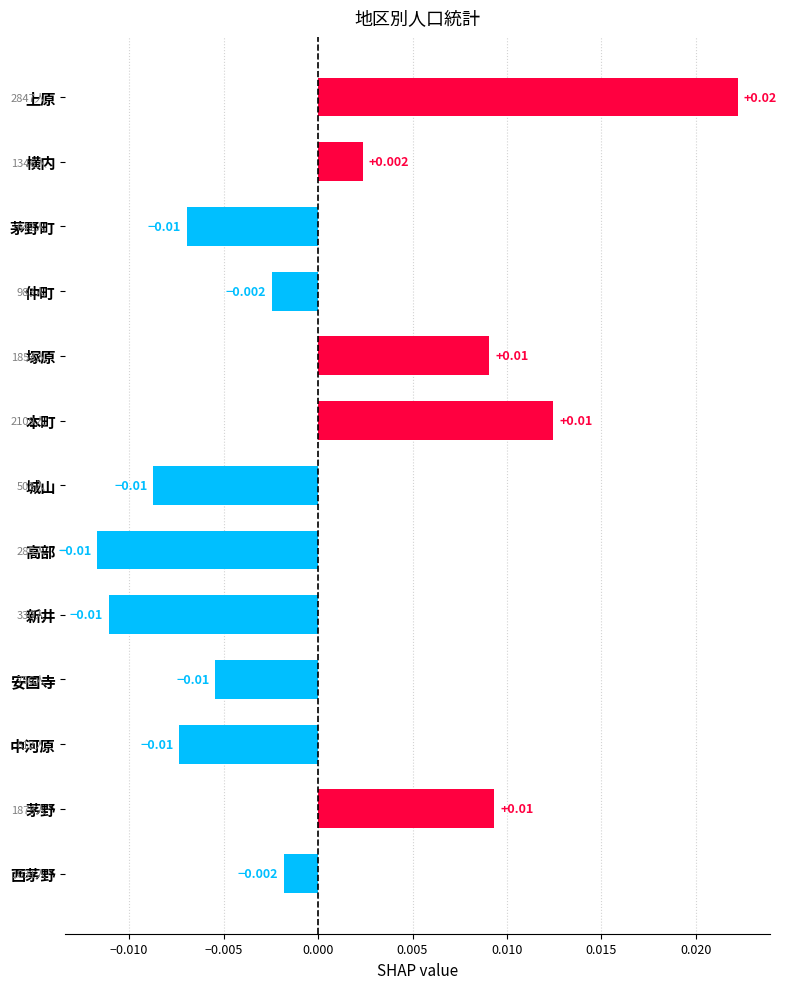

What is the label of the 10th bar from the top?

安国寺